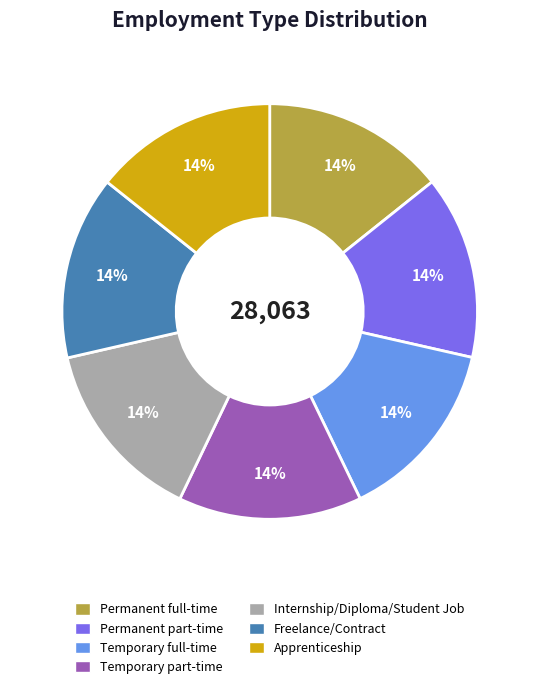

Is there a majority slice in this chart?

No